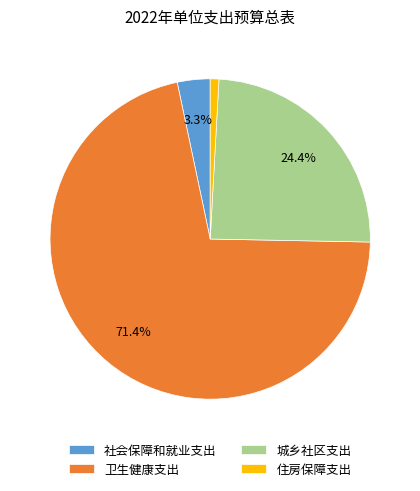

What is the majority slice?

卫生健康支出